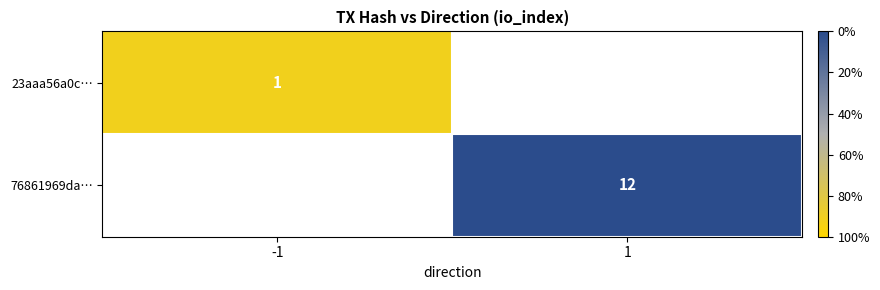

The value of 23aaa56a0c… at -1 is 0.3. True or false?

False